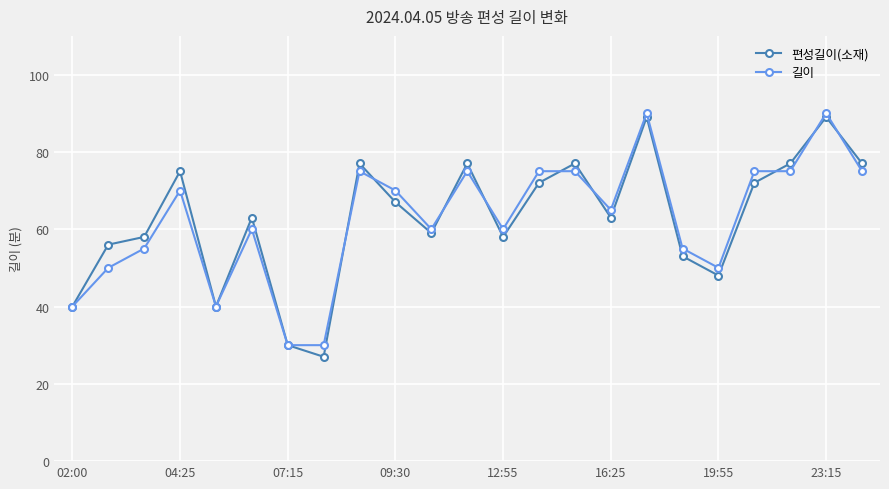

What is the difference between the second highest and second lowest values in the 편성길이(소재) series?

59